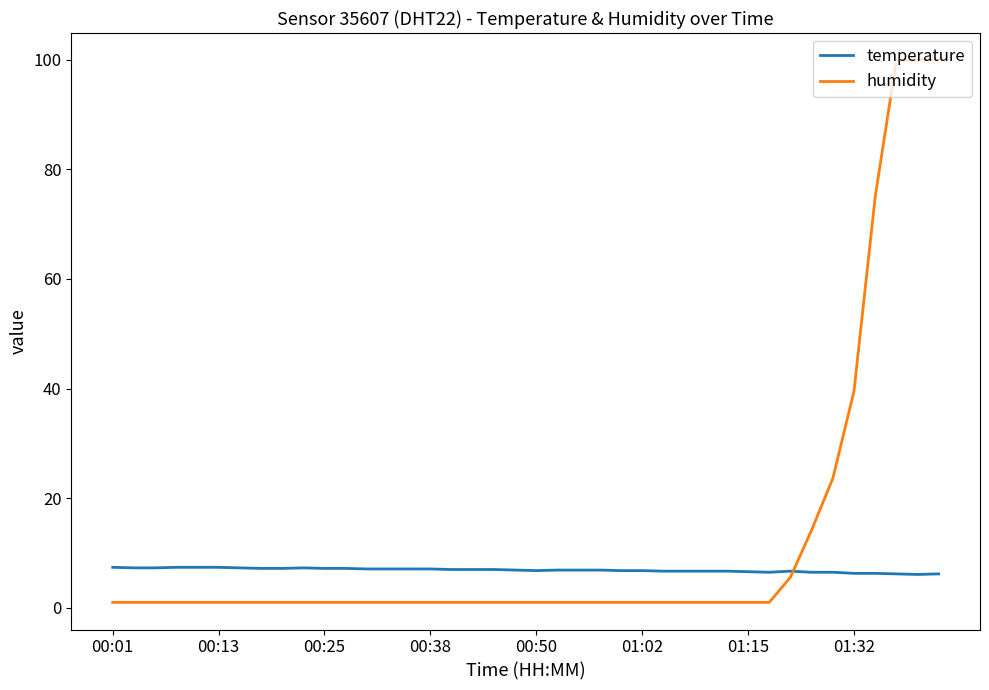

What is the maximum value shown in the chart?

99.9